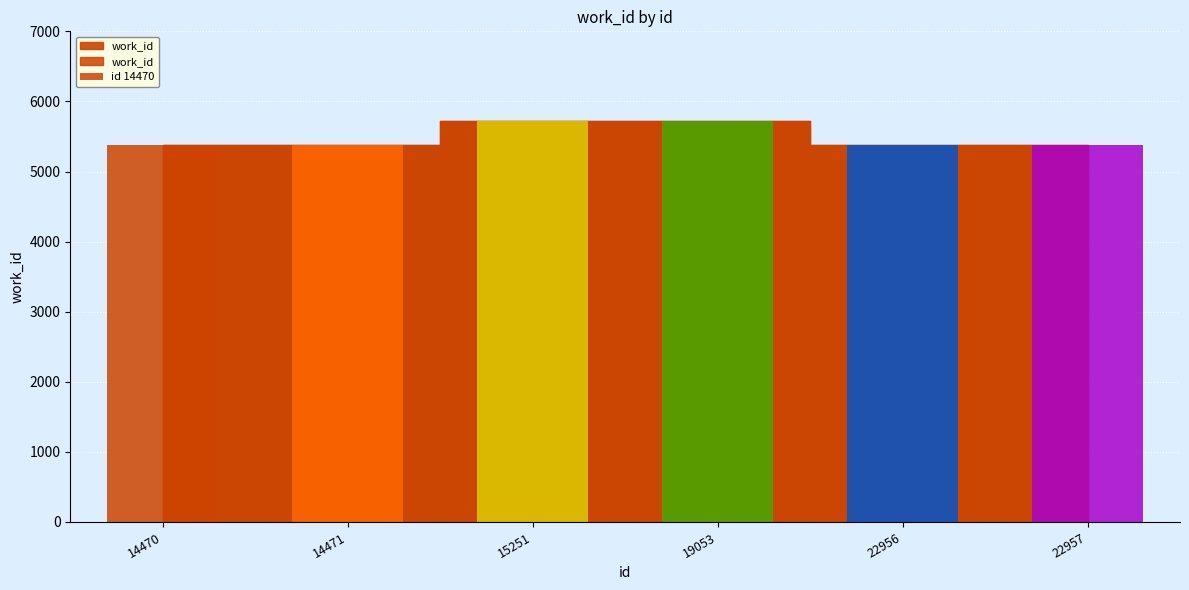

Rank the categories by value from lowest to highest.

14470, 14471, 22956, 22957, 15251, 19053